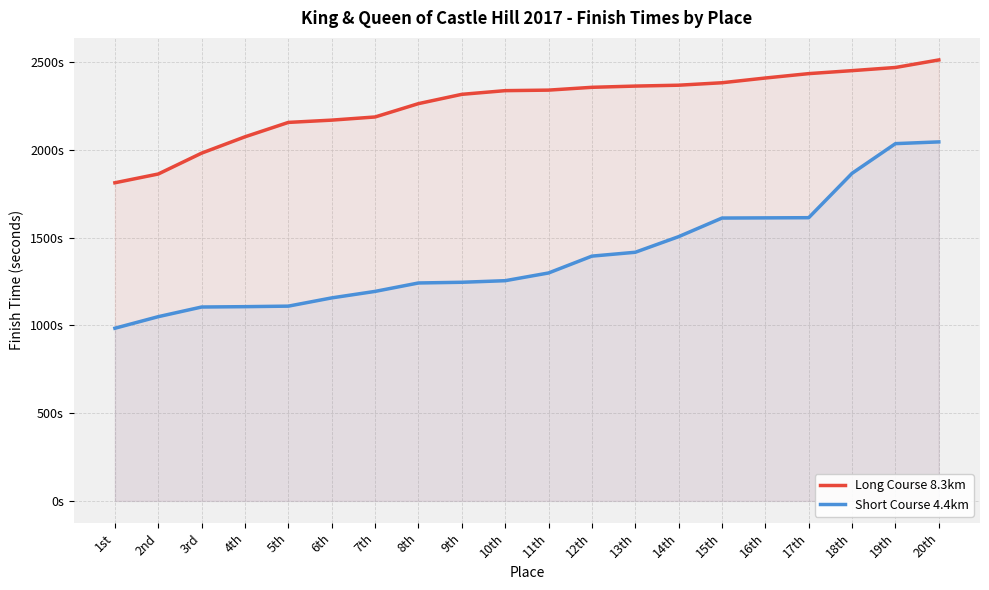

What is the difference between the second highest and minimum values in the Long Course 8.3km series?

657